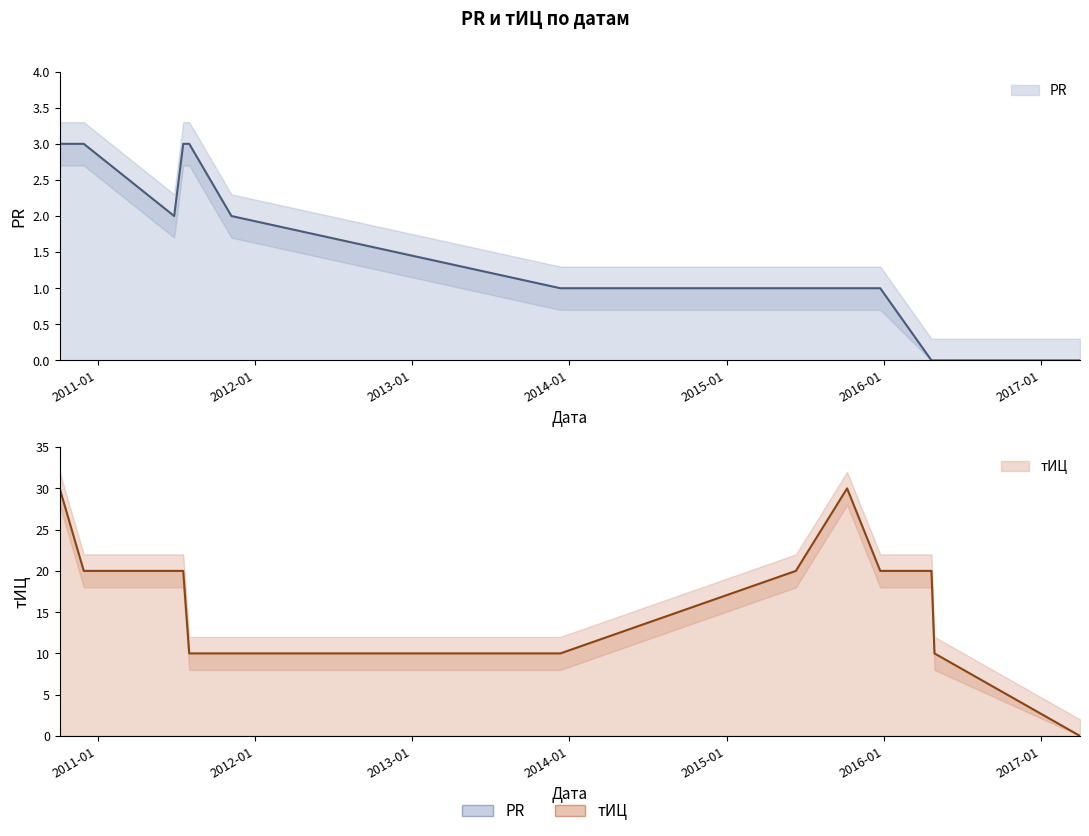

What is the total value across all series at 2015-12-24?

21